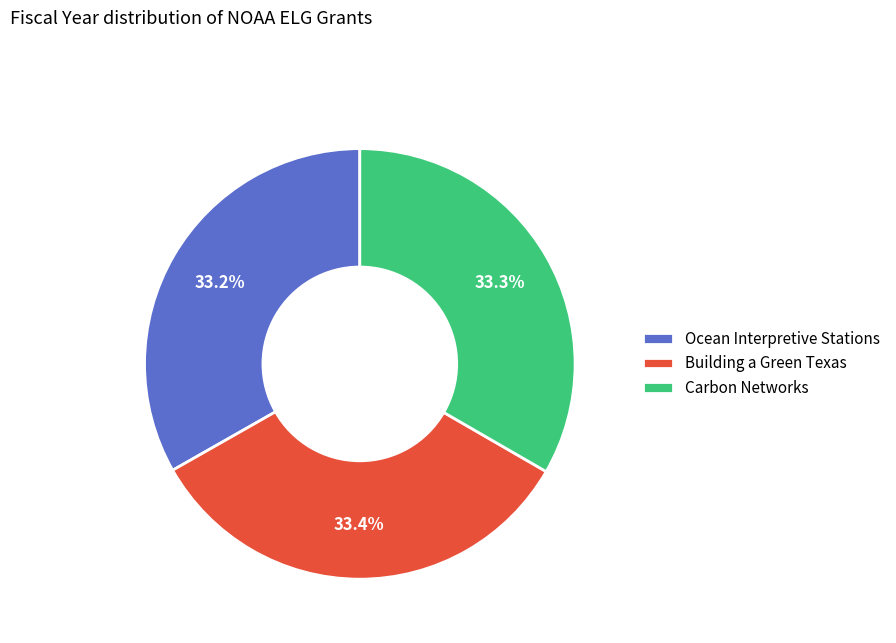

To the nearest percent, what is the average slice percentage?

33%